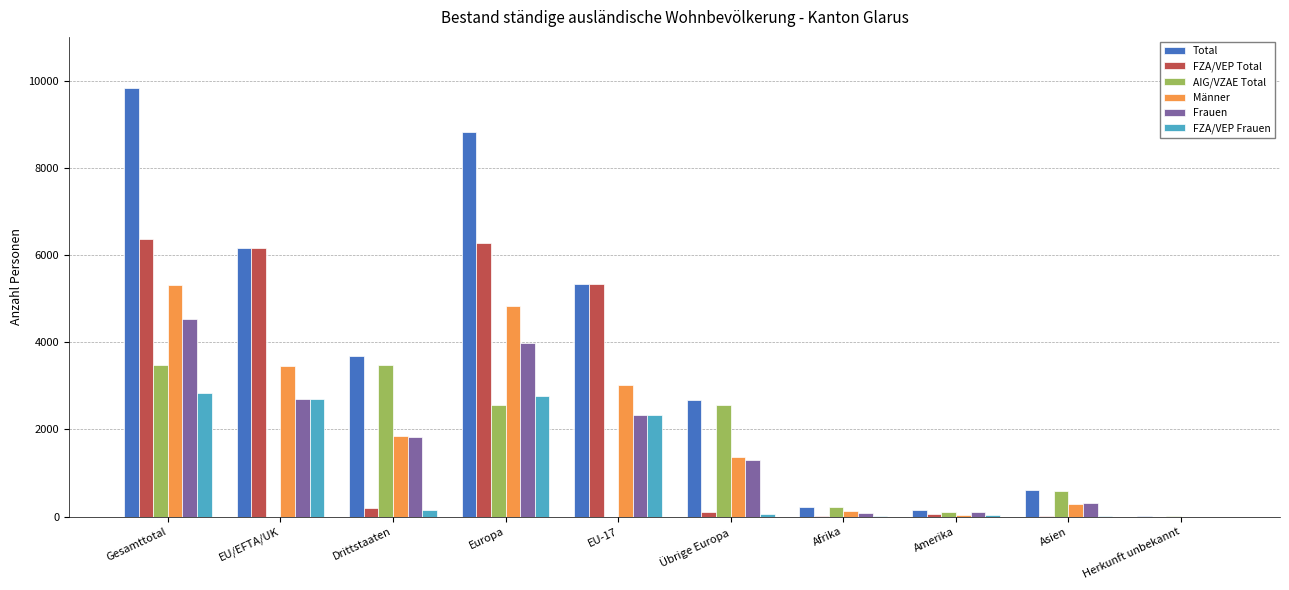

Which series has the widest spread of values?

Total